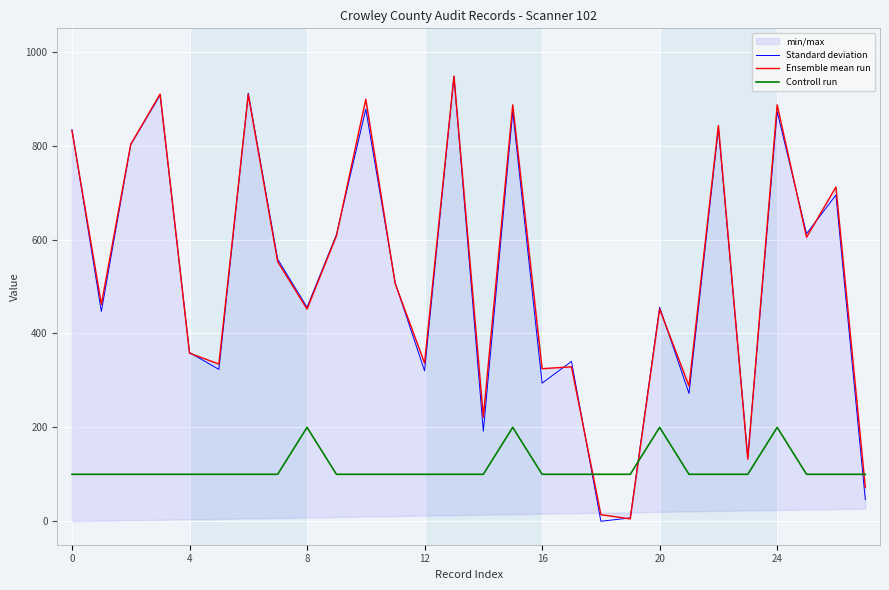

True or false: Standard deviation has a value of 843.8 at 25.

False